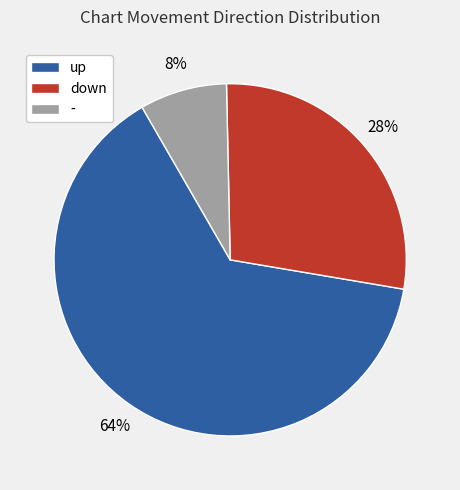

True or false: down accounts for 16% of the total.

False